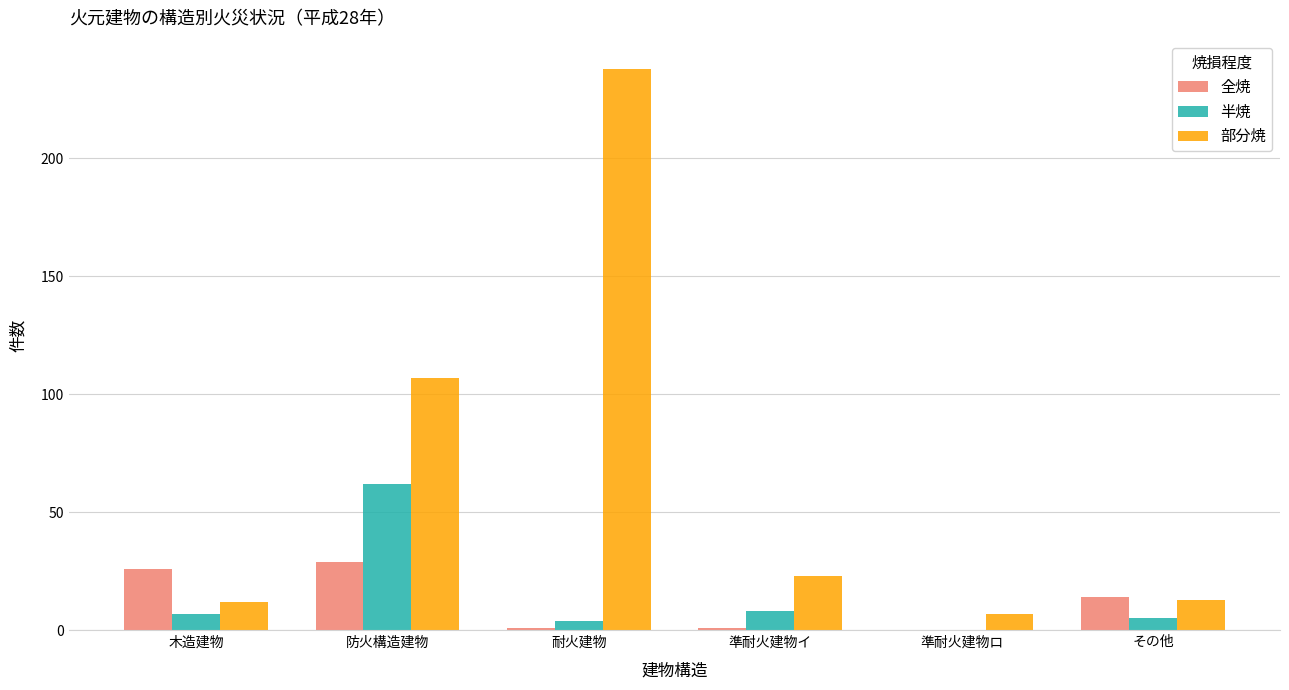

Between 防火構造建物 and 準耐火建物イ, which series saw the biggest shift?

部分焼